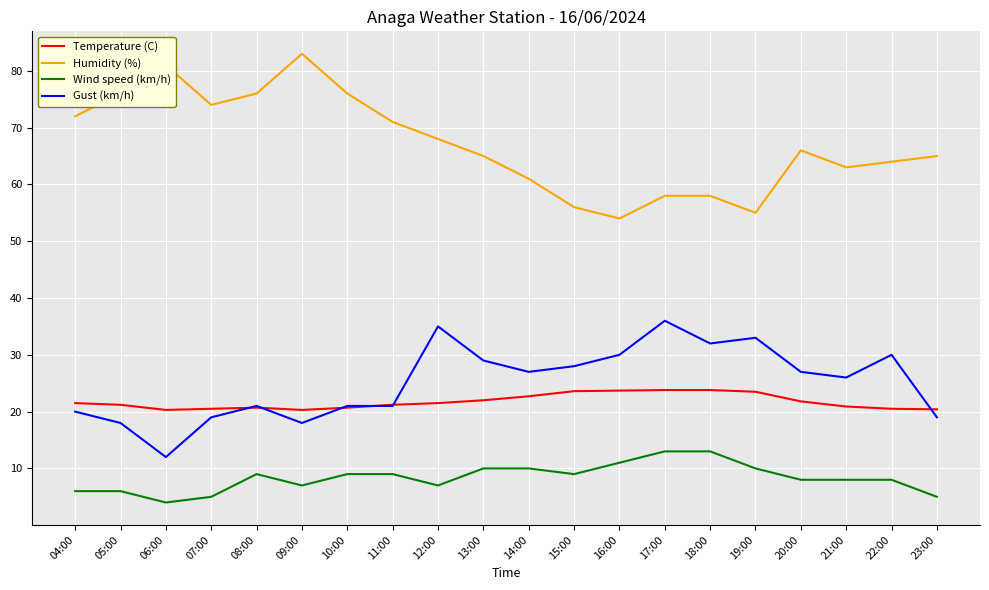

What is the difference between the maximum and minimum values in the Wind speed (km/h) series?

9.0